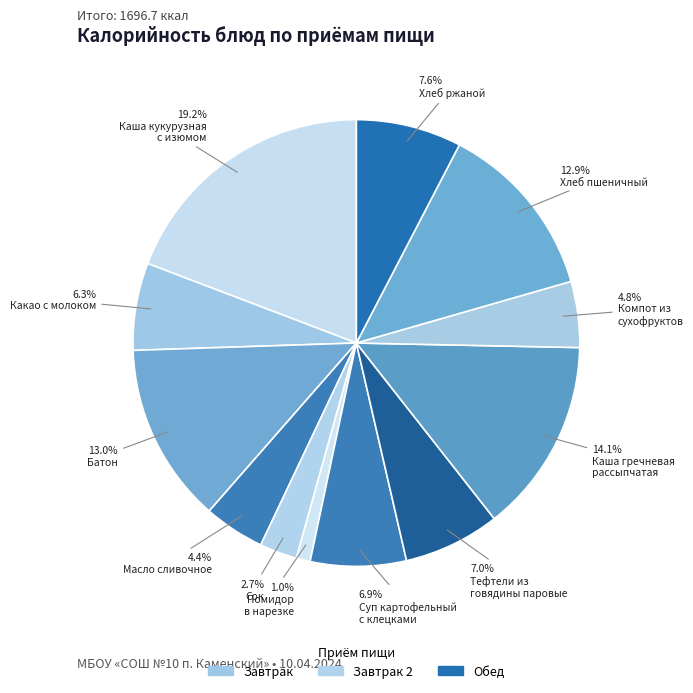

How many slices are in this pie chart?

12